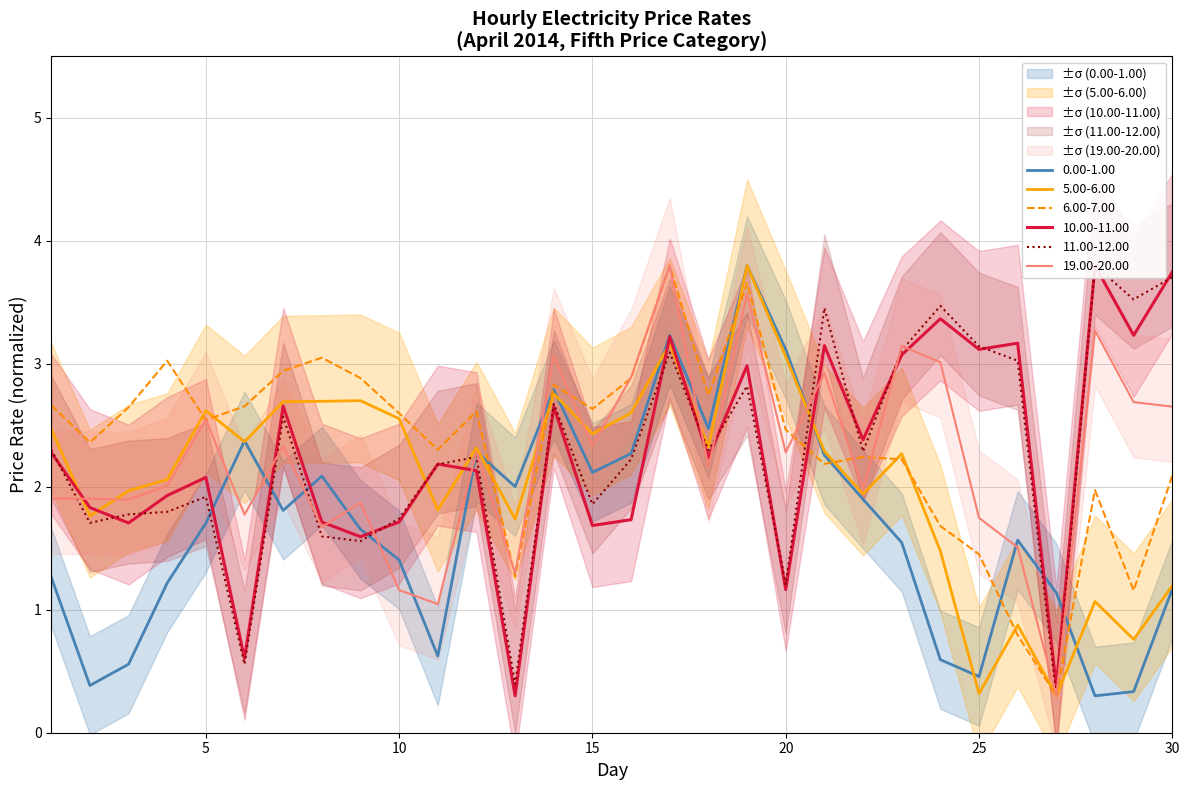

How many lines are shown in the chart?

6